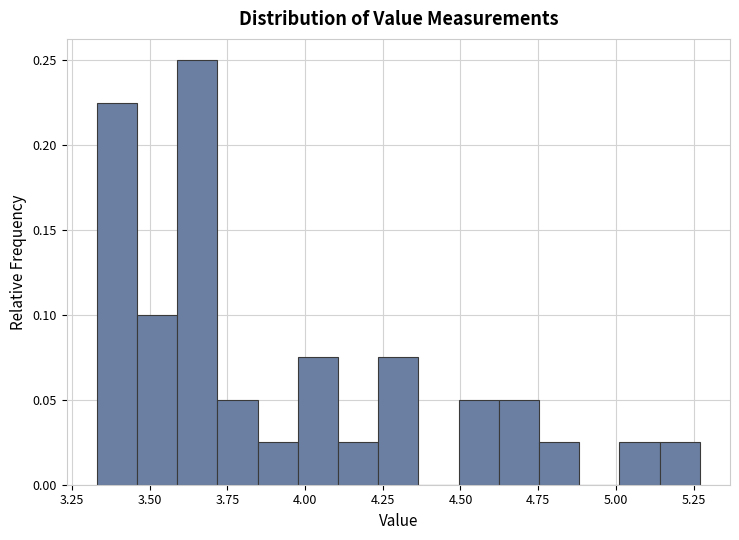

Read against the x-axis, roughly where is the centre of the tallest bar?

3.65